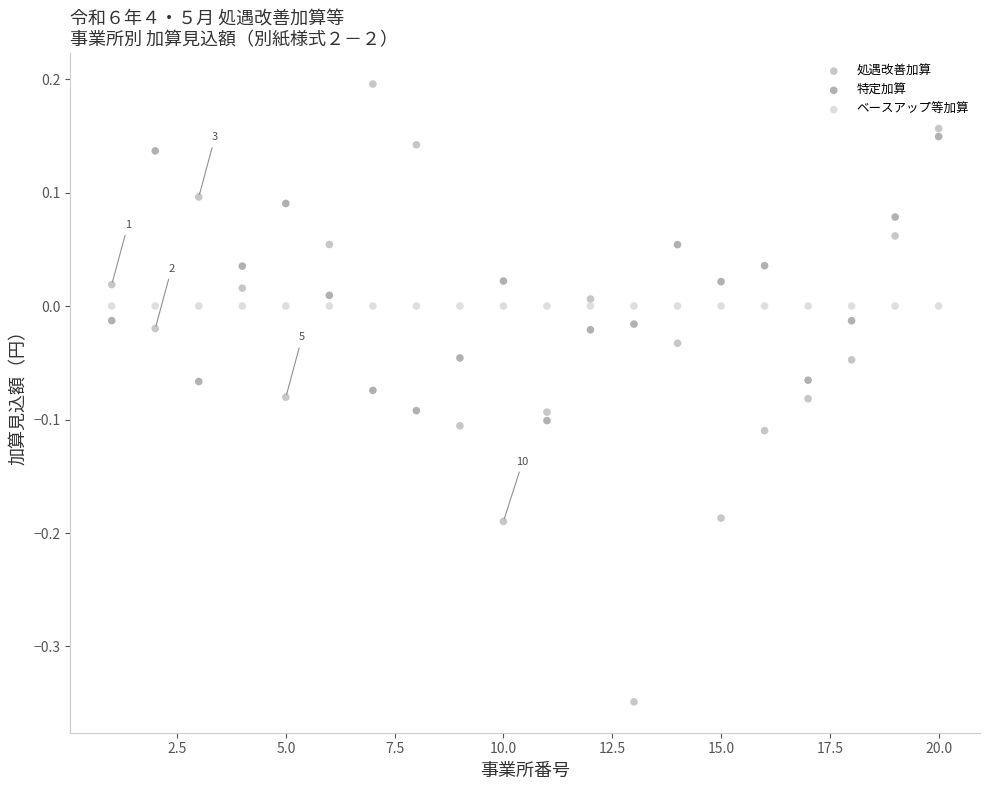

Which series contains the highest Y value?

処遇改善加算